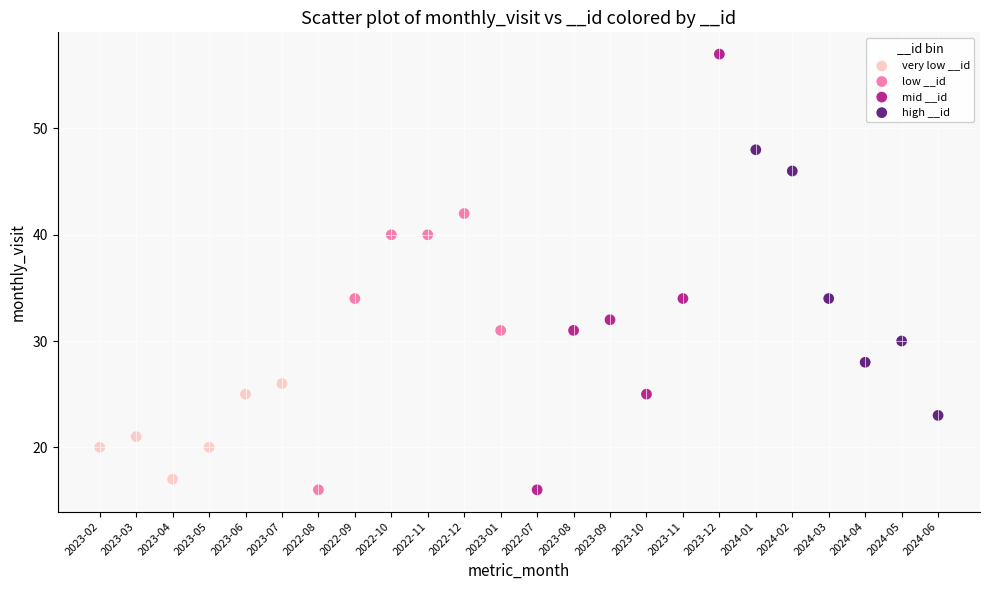

Which series has the widest spread of Y values?

mid __id